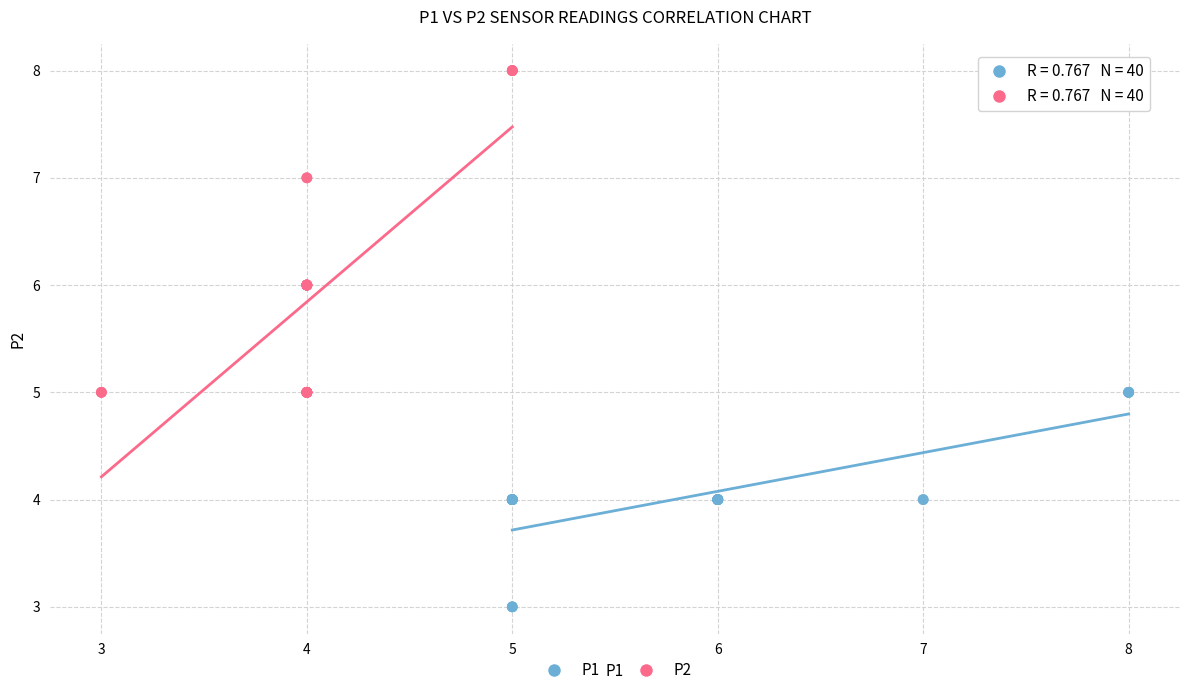

Which series contains the lowest Y value?

P1